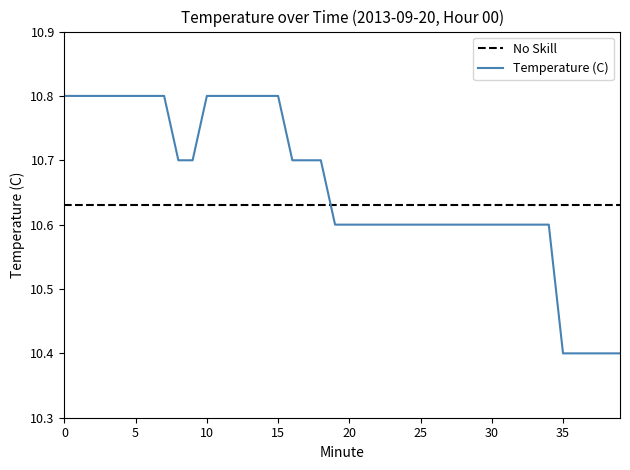

The value at 32 is 10.6. True or false?

True